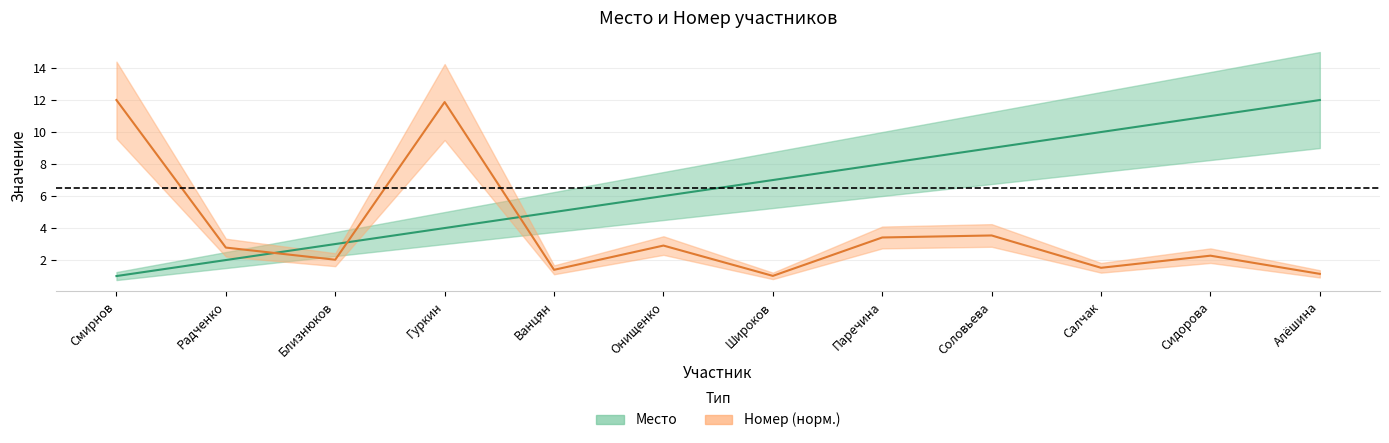

In Номер (норм.), how many points are lower than both neighbors (excluding endpoints)?

4